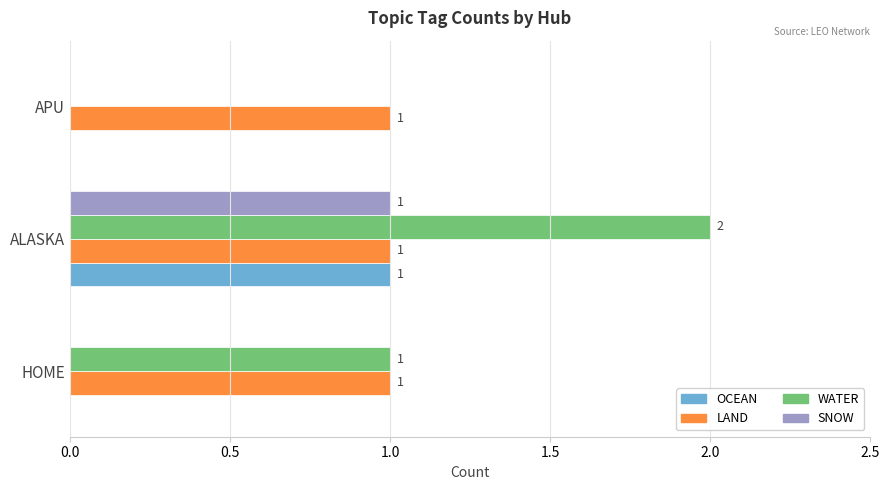

What is the total value across all series at ALASKA?

5